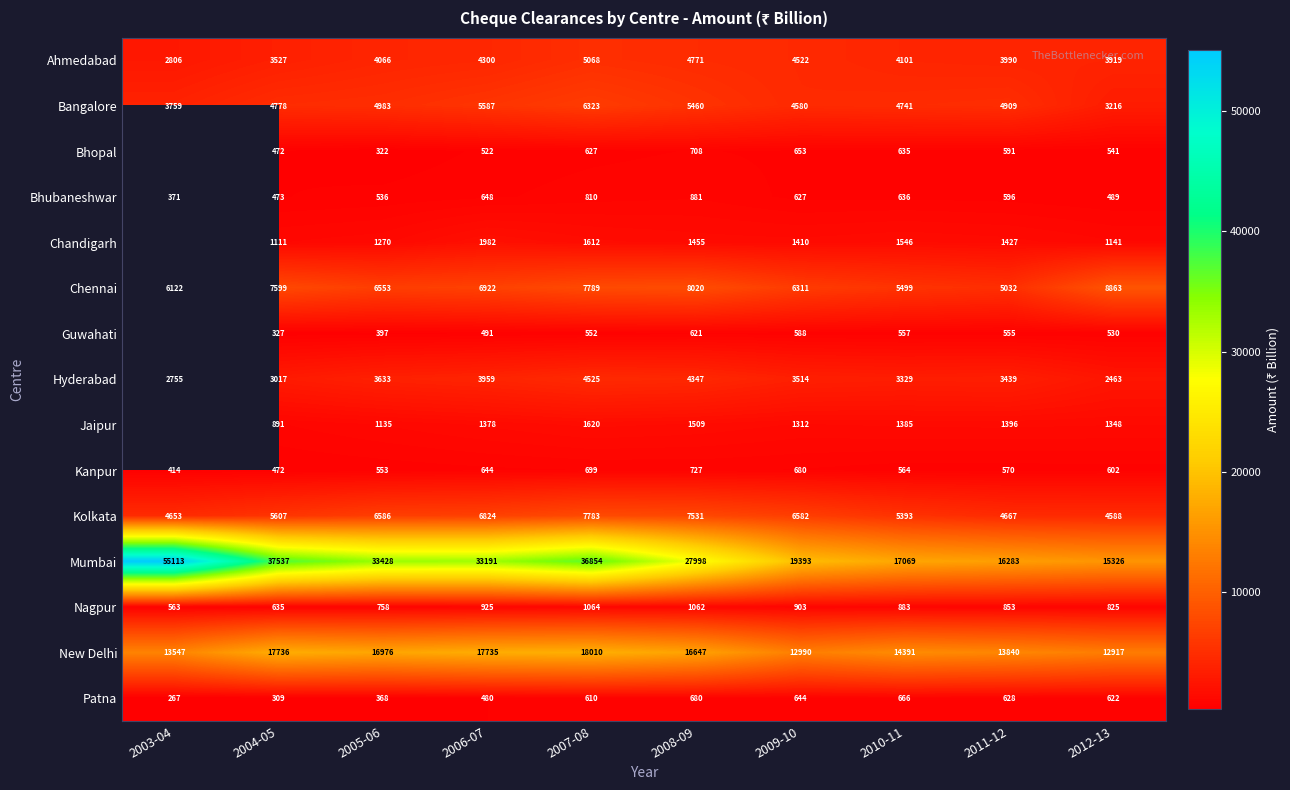

How many data points in New Delhi are less than 16647?

5